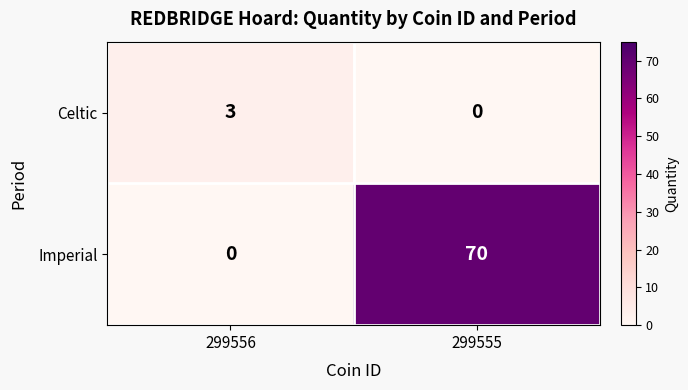

Is it true that Celtic equals 0 at 299555?

True